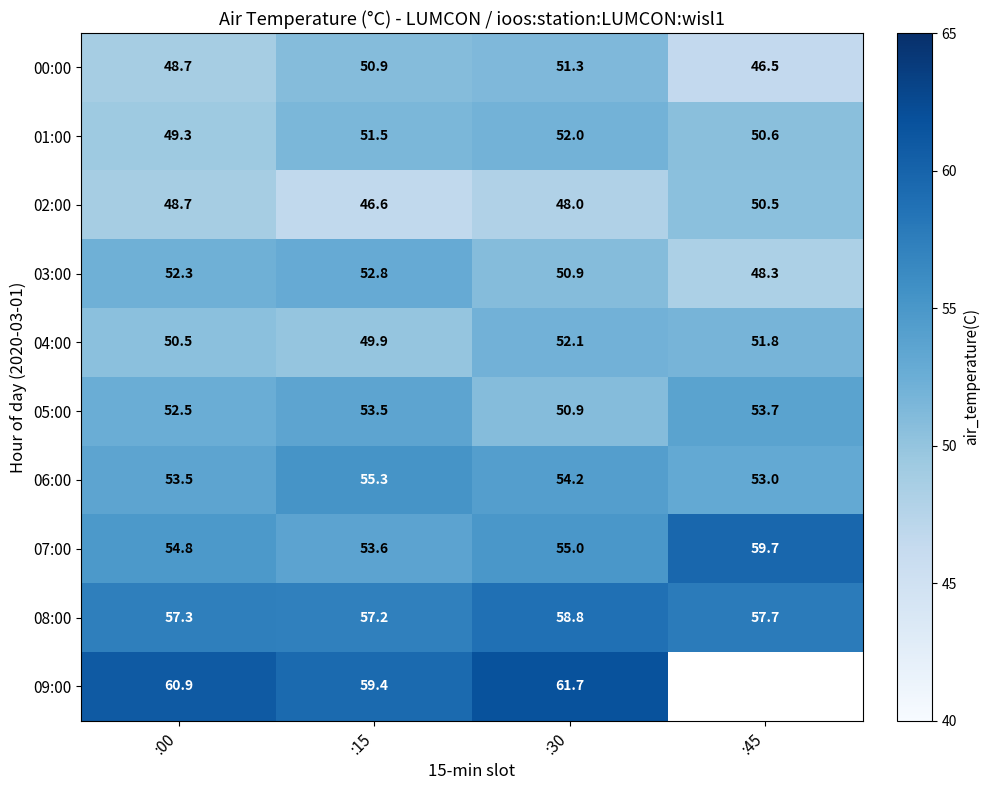

Where is 01:00 nearest to the value 50?

:45